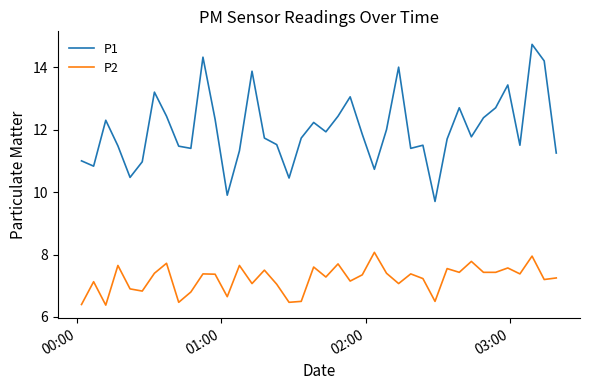

Which series has the largest total across all categories?

P1